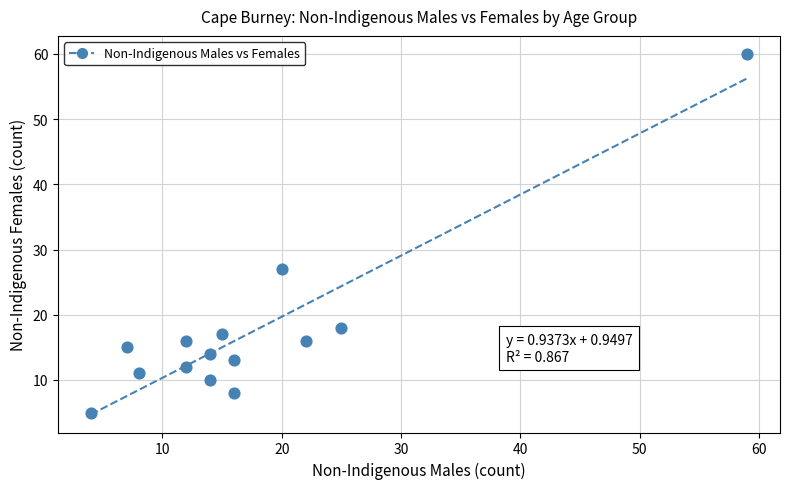

What Y value in the scatter plot is closest to 32?

27